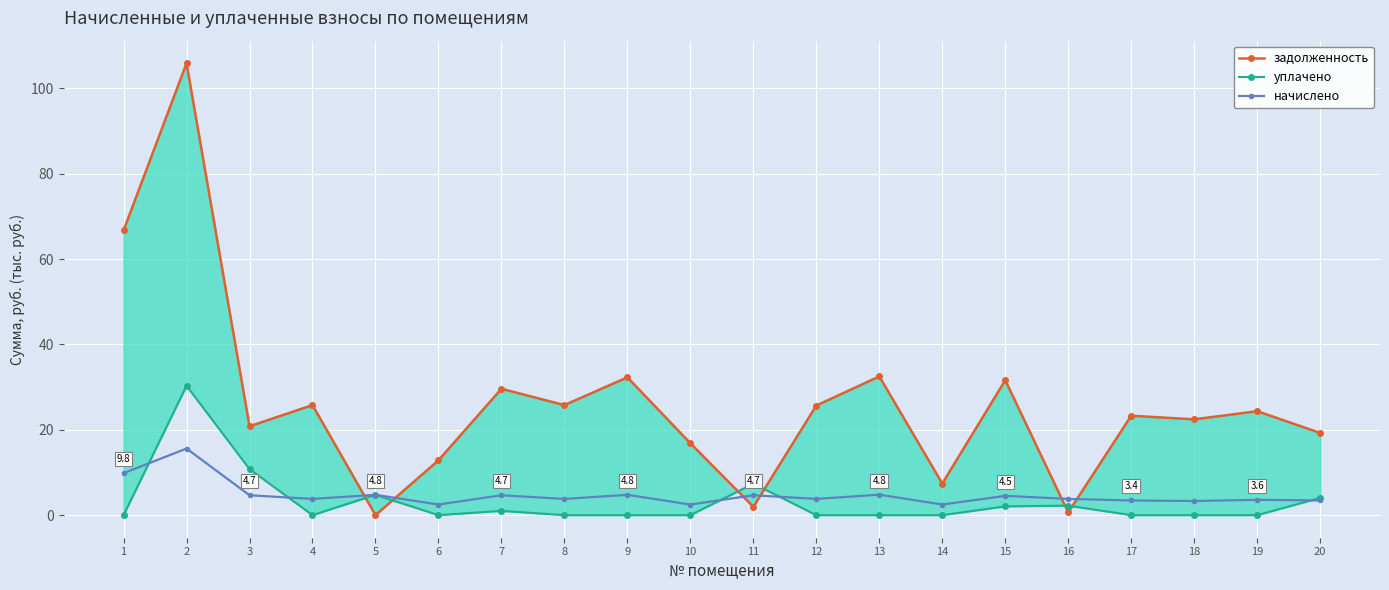

How many intersections are there between уплачено and начислено?

7